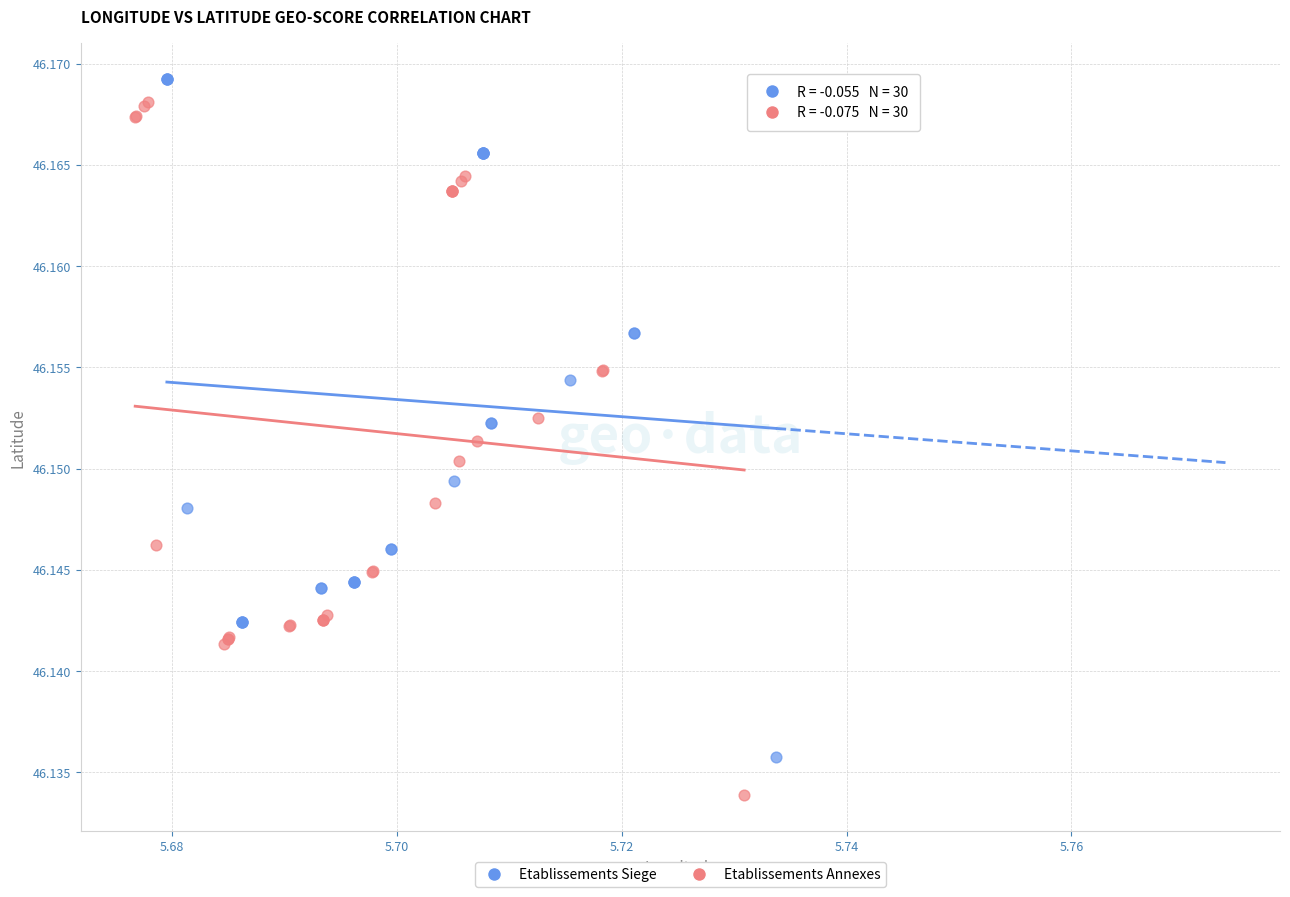

Which series has the largest Y range (max minus min)?

Etablissements Annexes